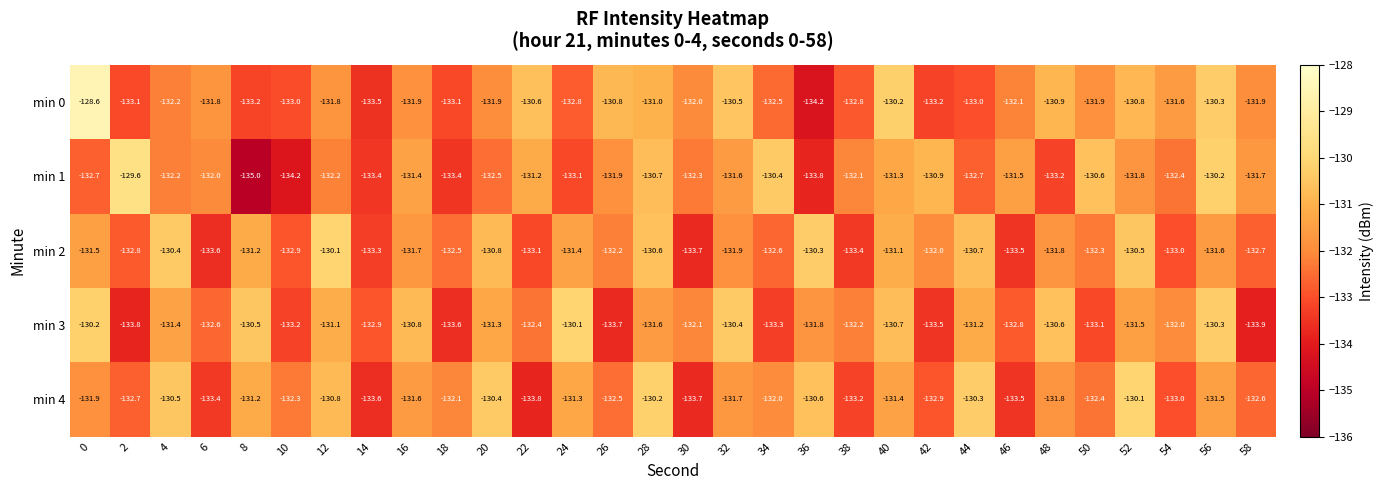

What is the spread (max minus min) of values at 52?

1.7